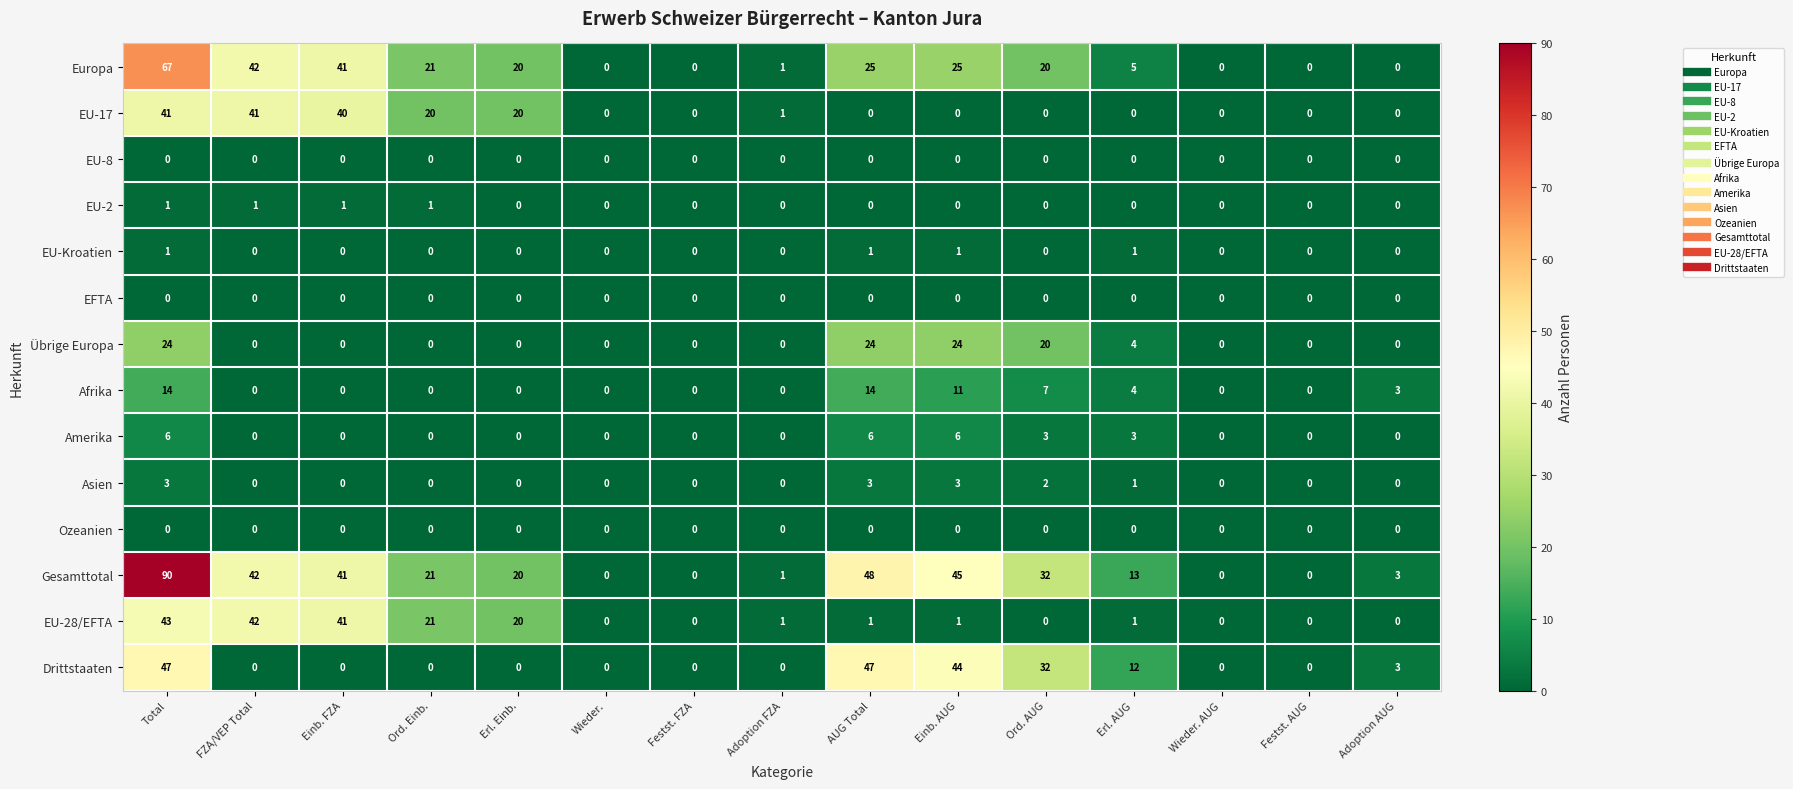

What is the difference between the highest and lowest values at Erl. AUG?

13